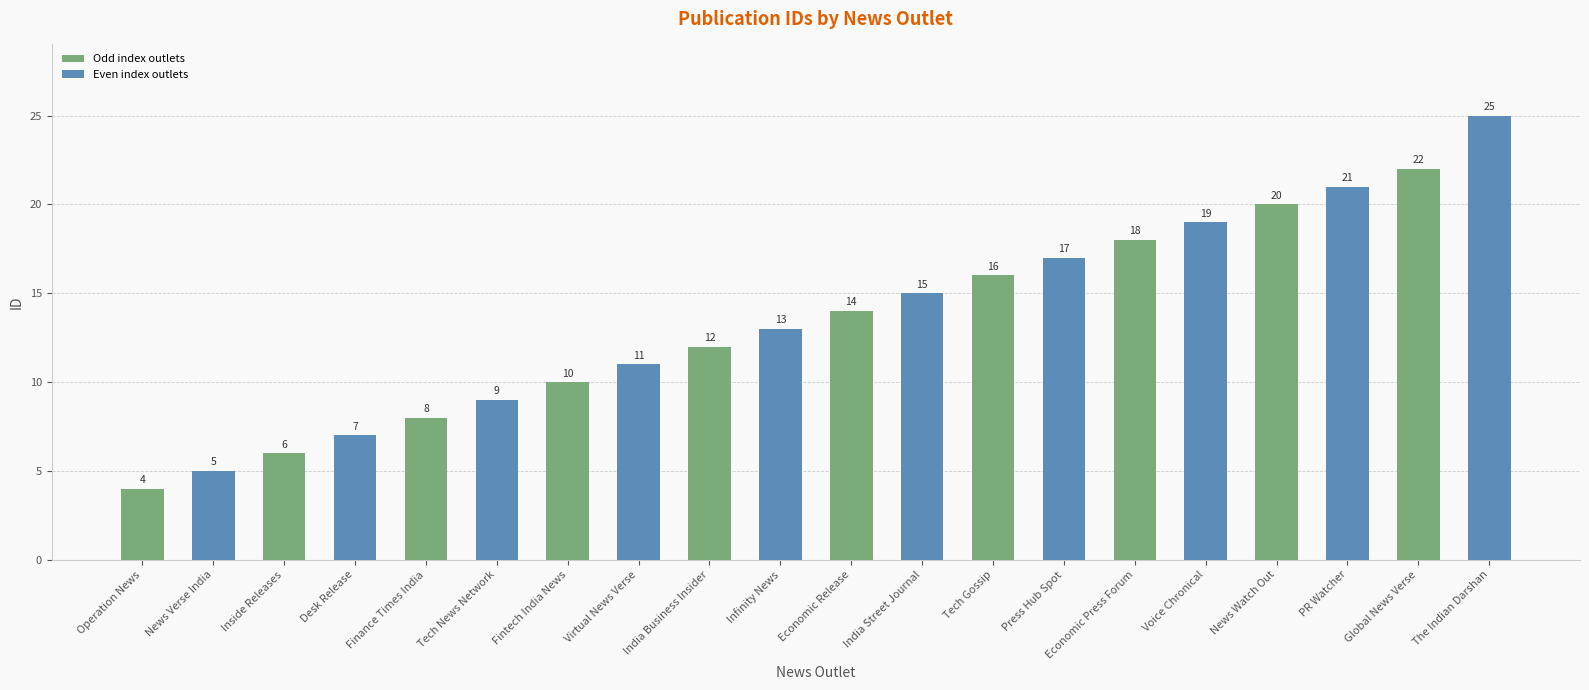

Are the bars horizontal?

No